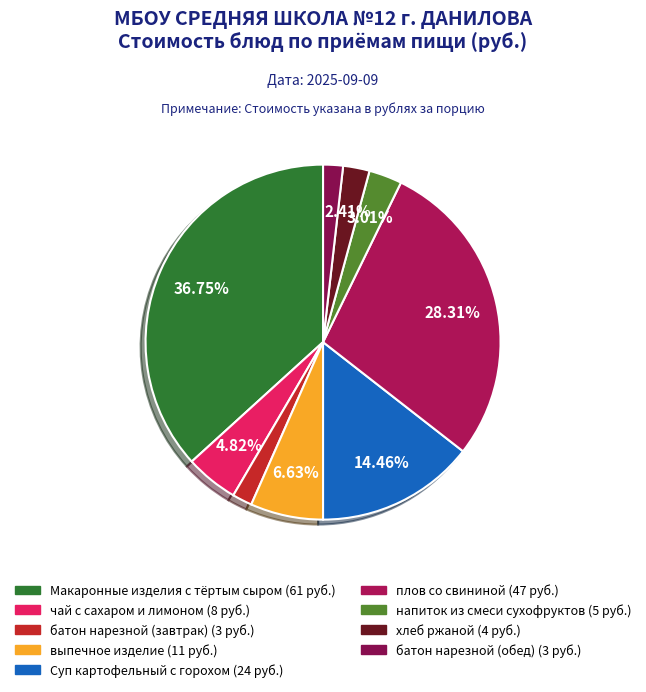

Does any single category account for the majority?

No